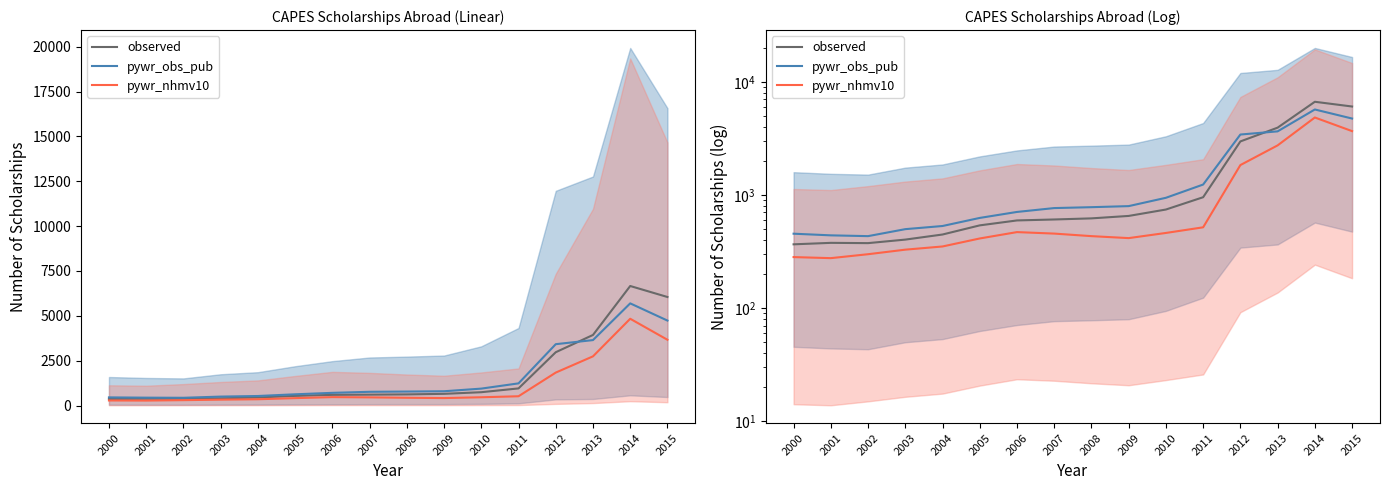

Reading right to left, list all the values displayed in this chart.

observed: 2015=6048.8	2014=6661.8	2013=3932.8	2012=2971.2	2011=954.1	2010=742.6	2009=651.9	2008=620.2	2007=606.4	2006=594.8	2005=537.9	2004=446.6	2003=402.6	2002=374.7	2001=376.8	2000=365.7
pywr_obs_pub: 2015=4735.0	2014=5694.0	2013=3647.0	2012=3419.0	2011=1235.0	2010=943.0	2009=796.0	2008=779.0	2007=765.0	2006=707.0	2005=626.0	2004=531.0	2003=498.0	2002=432.0	2001=439.0	2000=454.0
pywr_nhmv10: 2015=3665.0	2014=4836.0	2013=2741.0	2012=1836.0	2011=517.0	2010=461.0	2009=415.0	2008=432.0	2007=455.0	2006=469.0	2005=412.0	2004=350.0	2003=328.0	2002=299.0	2001=276.0	2000=282.0